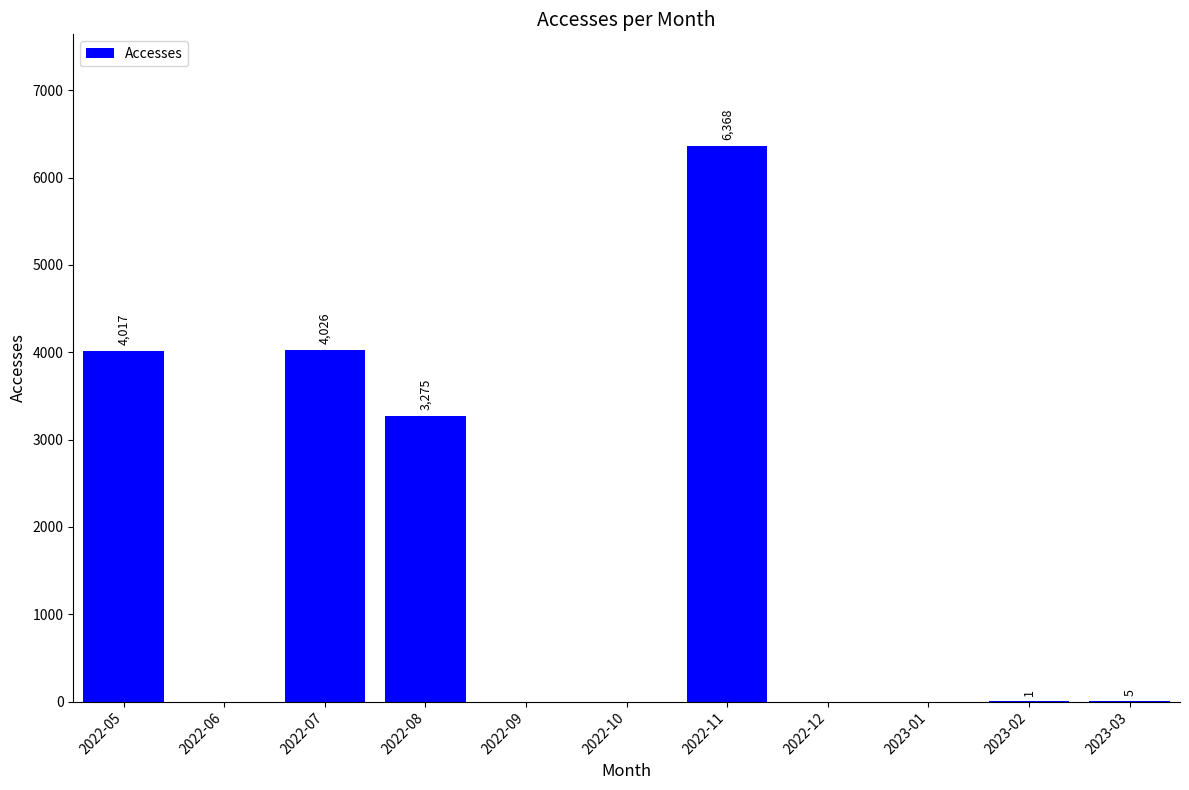

Reading right to left, what are all the values shown in this chart?

2023-03=5	2023-02=1	2023-01=0	2022-12=0	2022-11=6368	2022-10=0	2022-09=0	2022-08=3275	2022-07=4026	2022-06=0	2022-05=4017